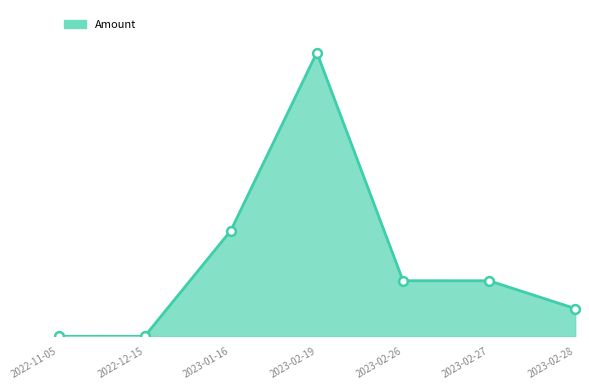

Which has a higher value, 2022-12-15 or 2023-02-28?

2023-02-28